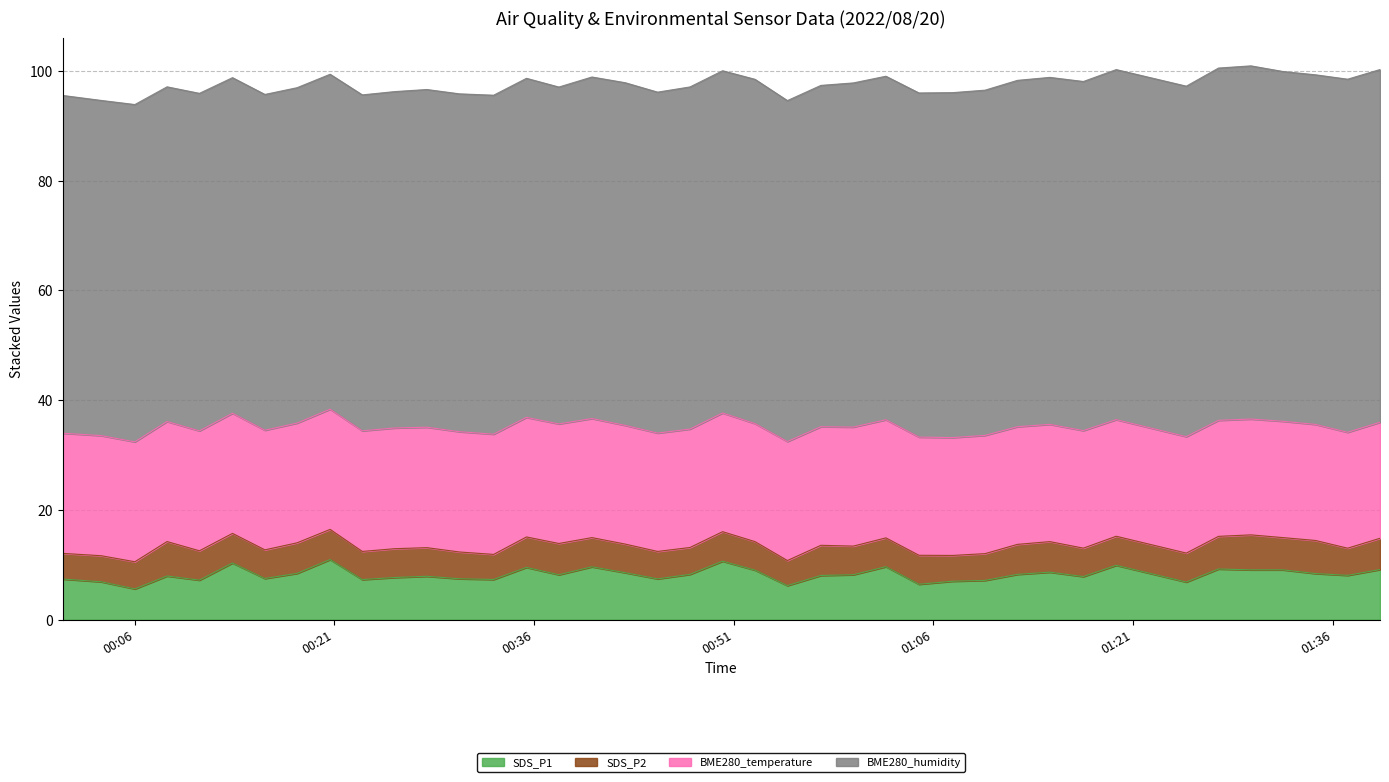

Which category has the highest value across all series?

2022/08/20 01:29:51